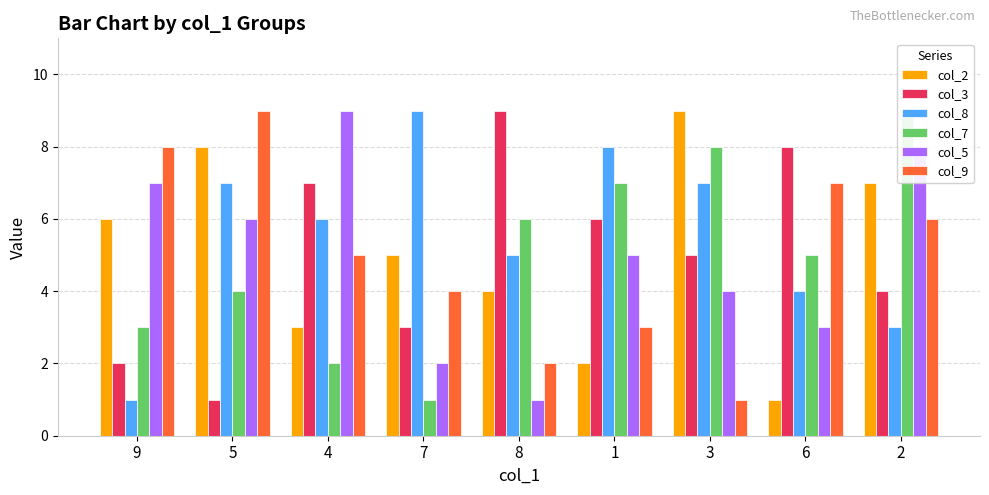

How many bars are there in each group?

6